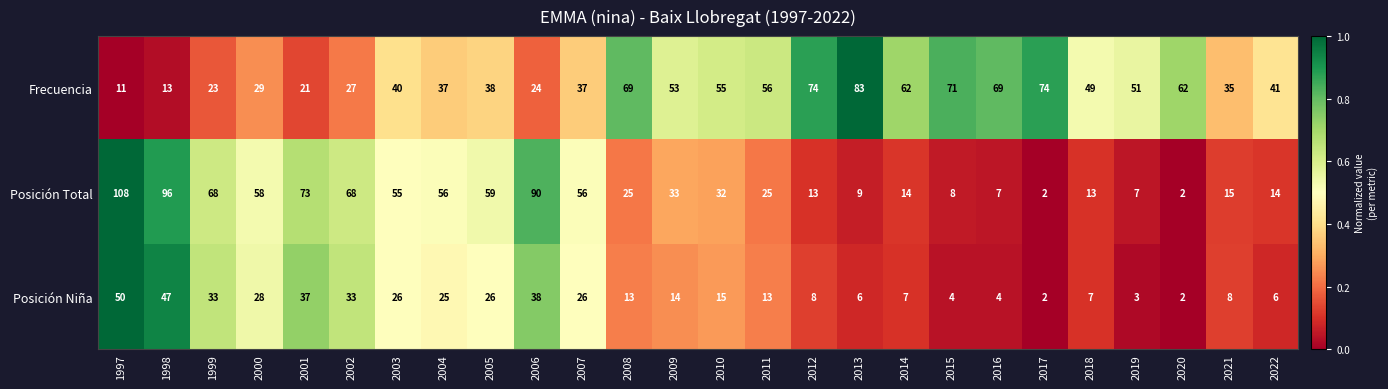

At which category is the sum across all series the highest?

1997